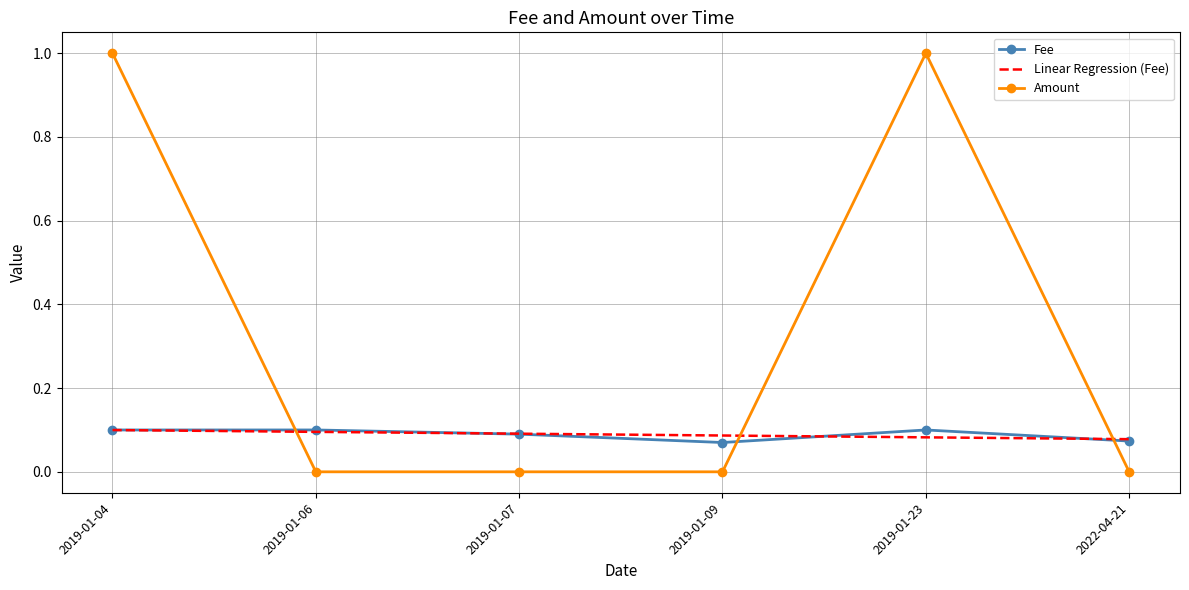

What is the greatest value displayed?

1.0